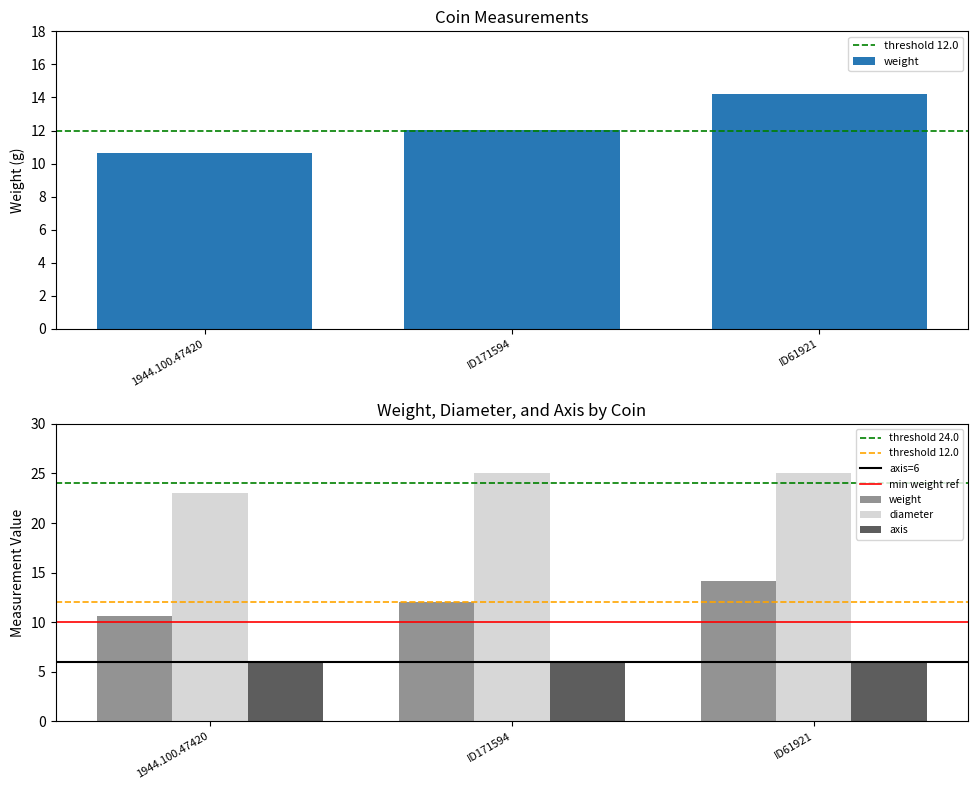

Which series changed the most between ID171594 and ID61921?

weight